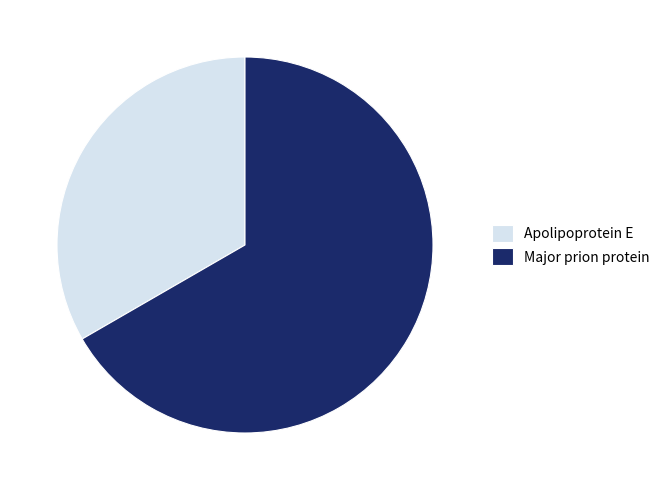

Rank the categories by value from lowest to highest.

Apolipoprotein E, Major prion protein